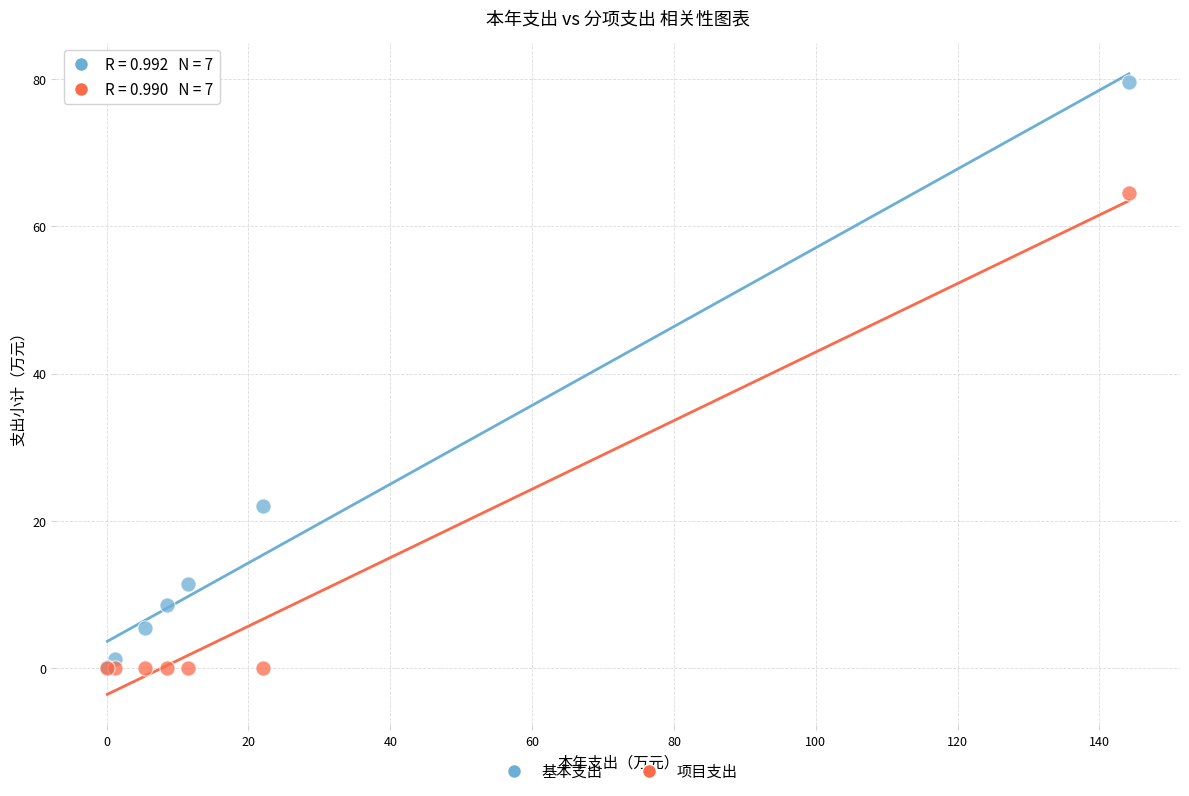

In the 基本支出 series, what Y value is closest to 39?

22.1